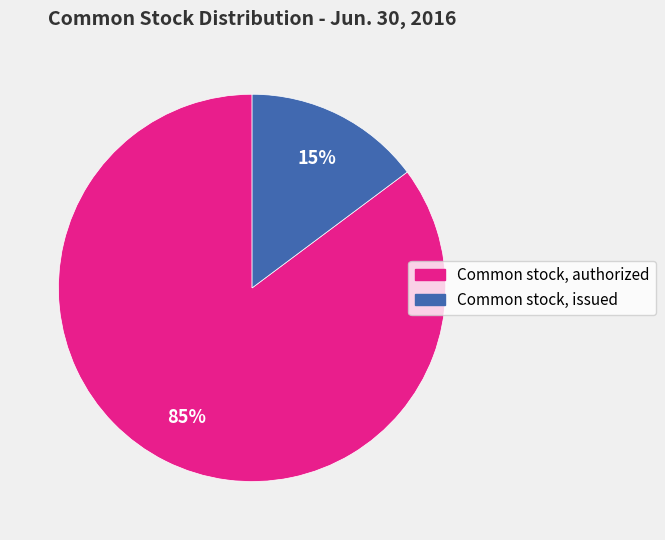

Between Common stock, issued and Common stock, authorized, which is larger?

Common stock, authorized